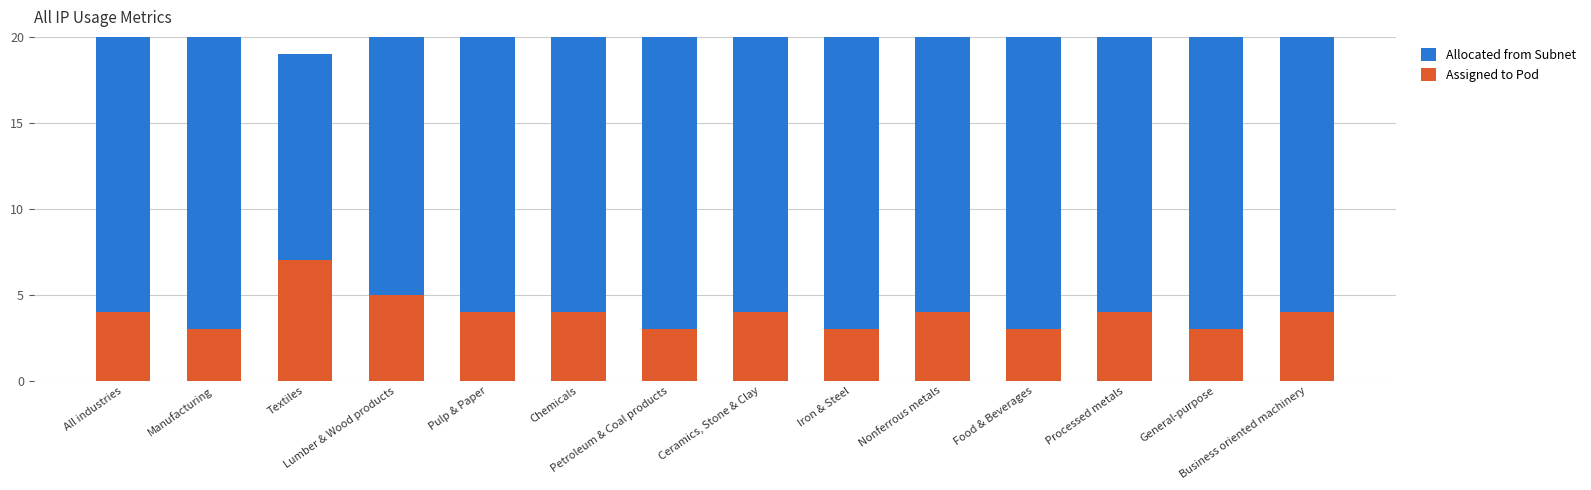

What is the value of the Assigned to Pod bar at the 9th from the left?

3